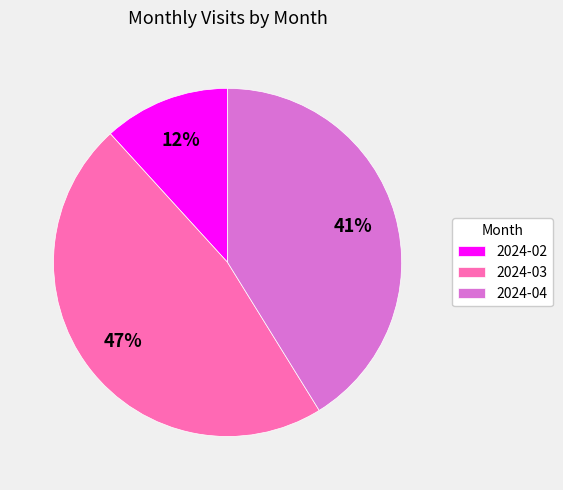

Between 2024-02 and 2024-03, which is larger?

2024-03